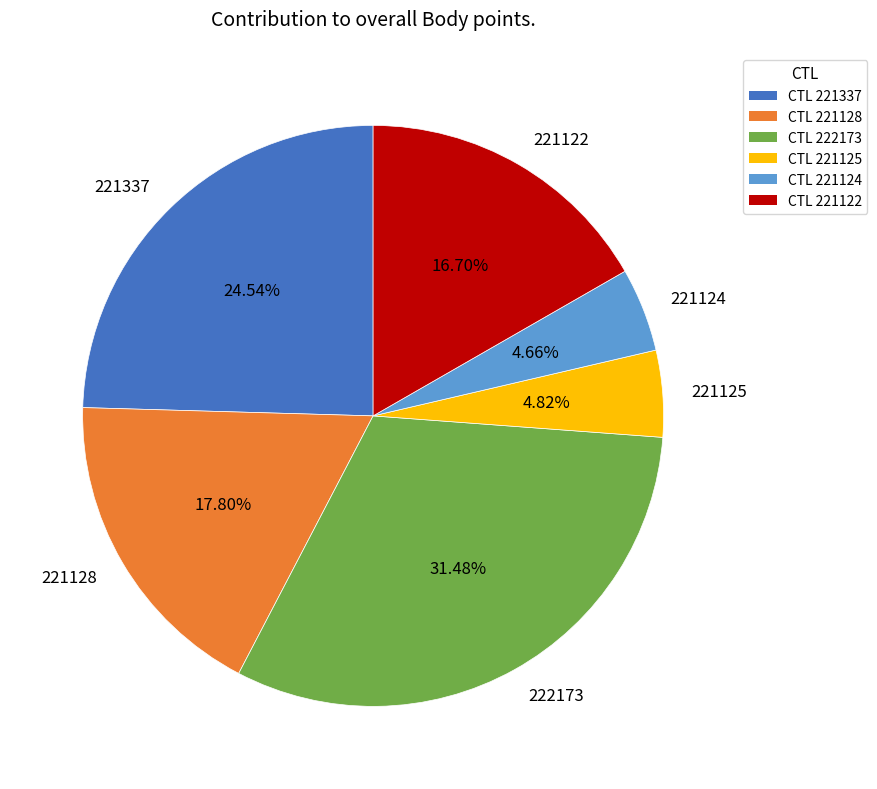

Combined, do 221128 and 221337 account for over 50%?

No